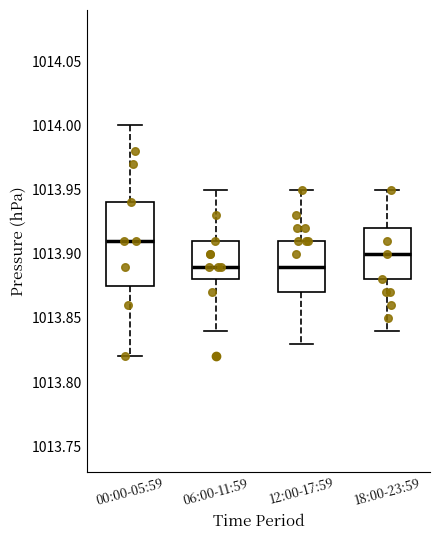

Which box has the highest median line?

00:00-05:59